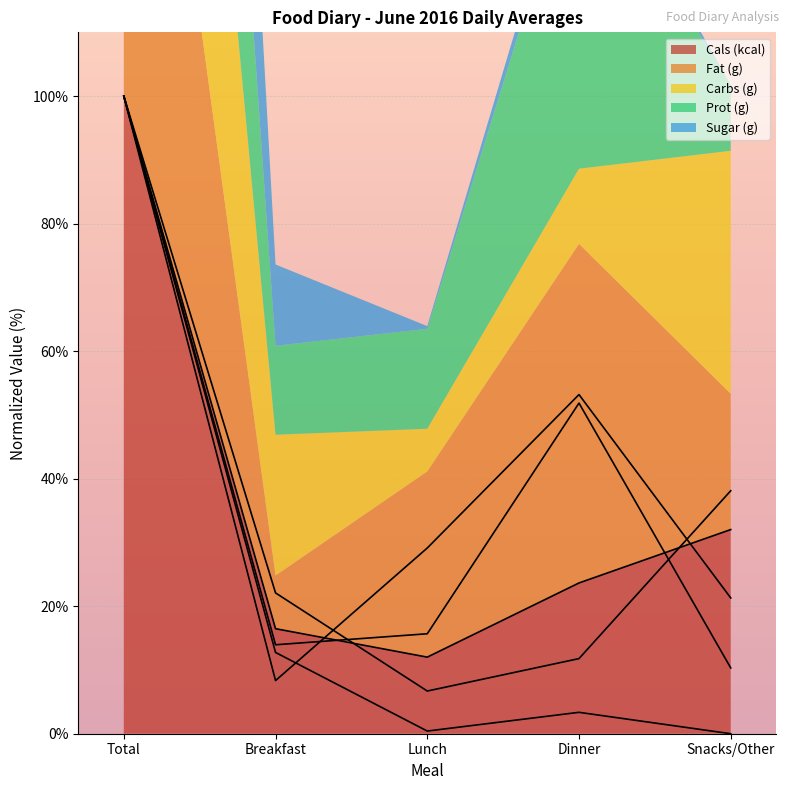

True or false: Prot (g) and Carbs (g) intersect in this chart.

True